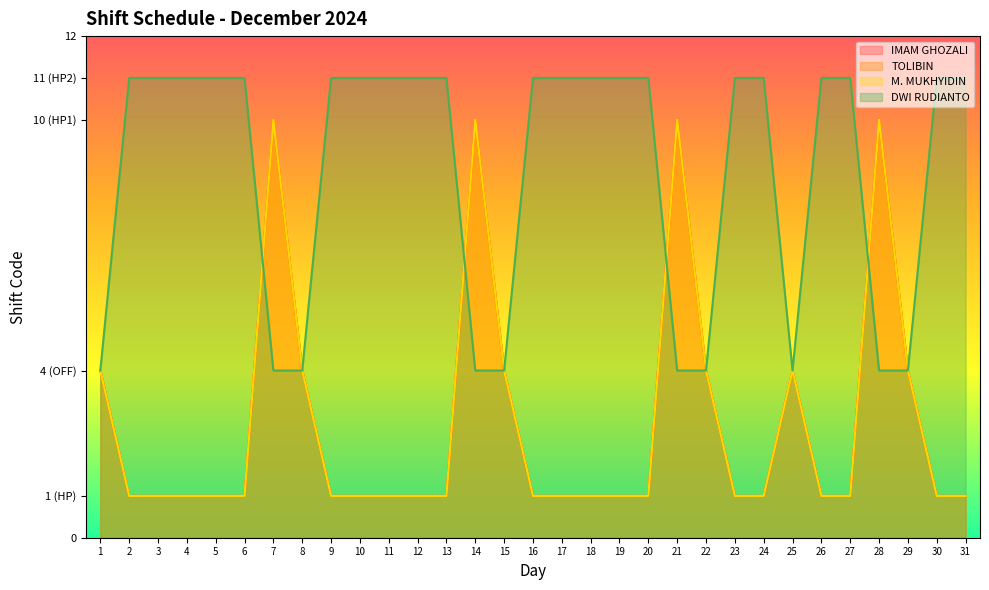

The value of IMAM GHOZALI at 18 is 1. True or false?

True